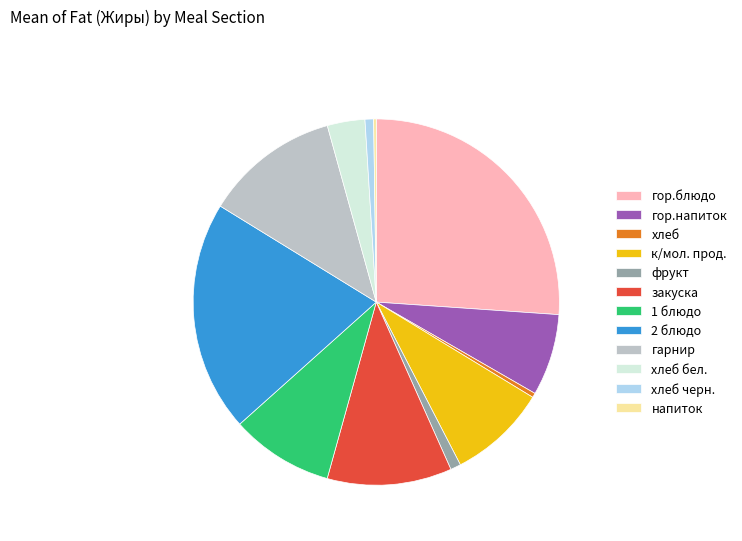

What is the ratio of the value at 2 блюдо to the value at гарнир?

1.7